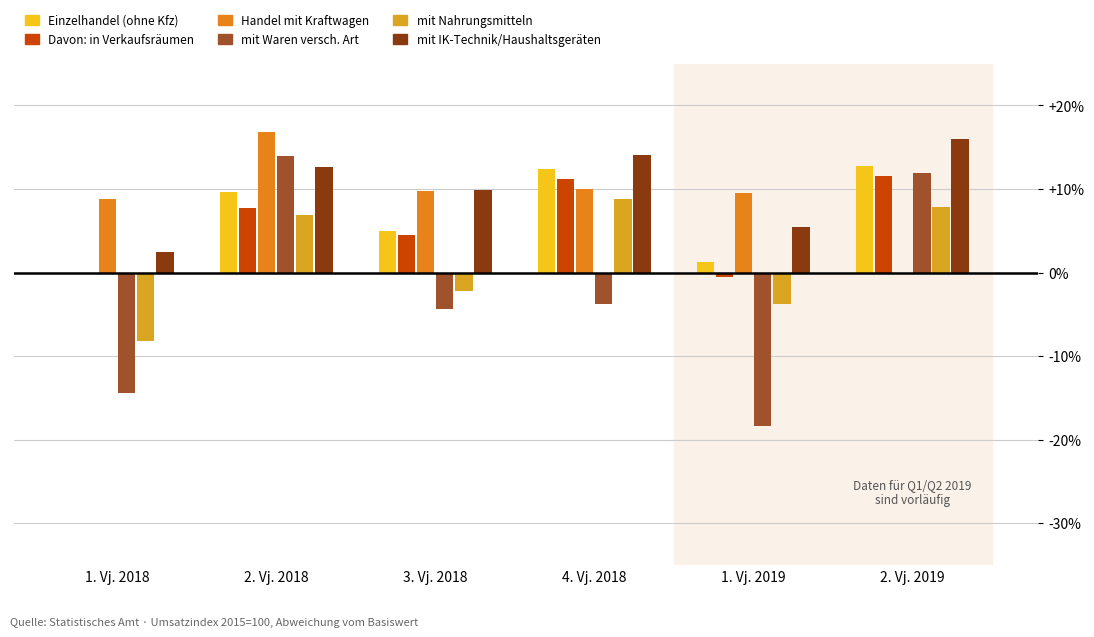

Which category has the highest value in the Handel mit Kraftwagen series?

2. Vj. 2018